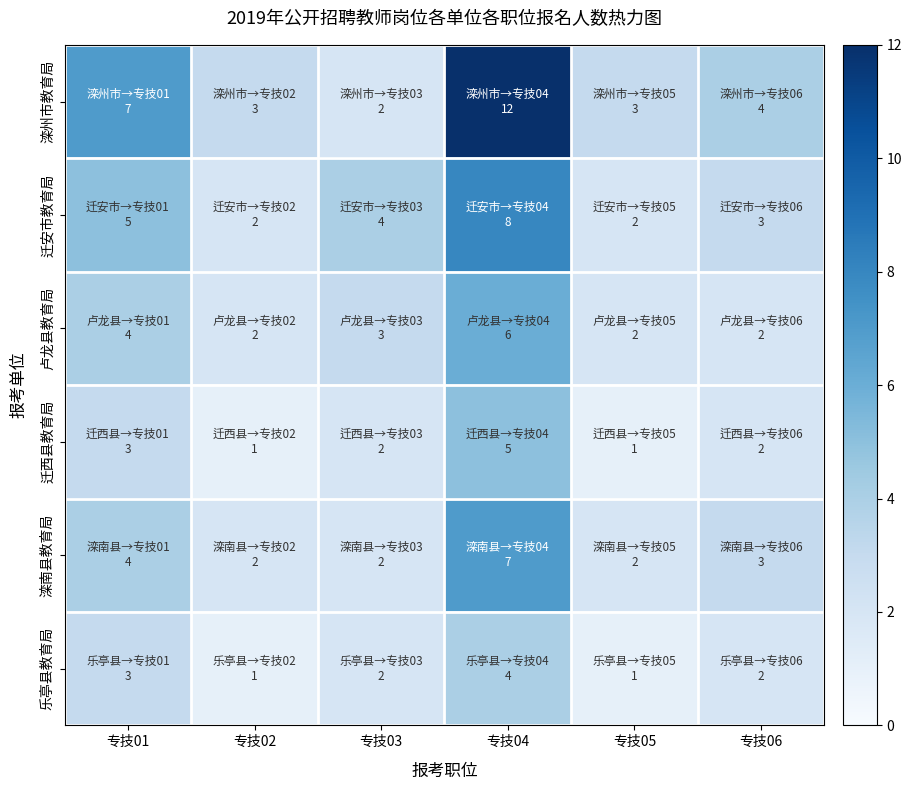

Which series changed the most between 专技03 and 专技05?

迁安市教育局